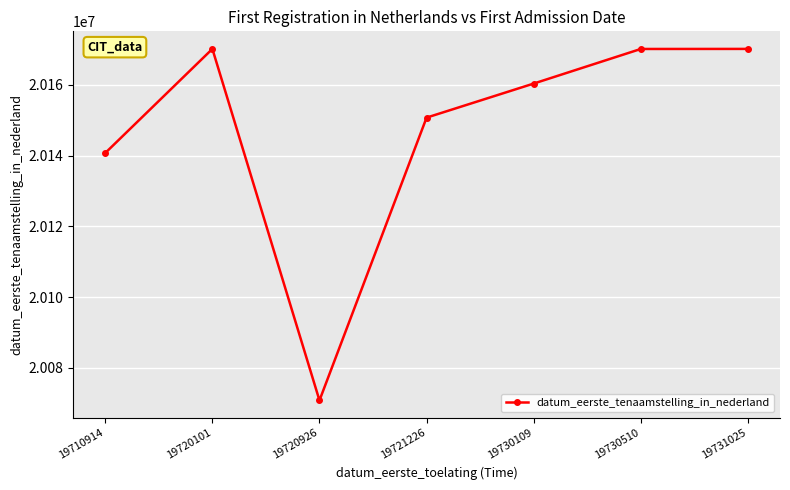

Read the value at 19730510.

20170105